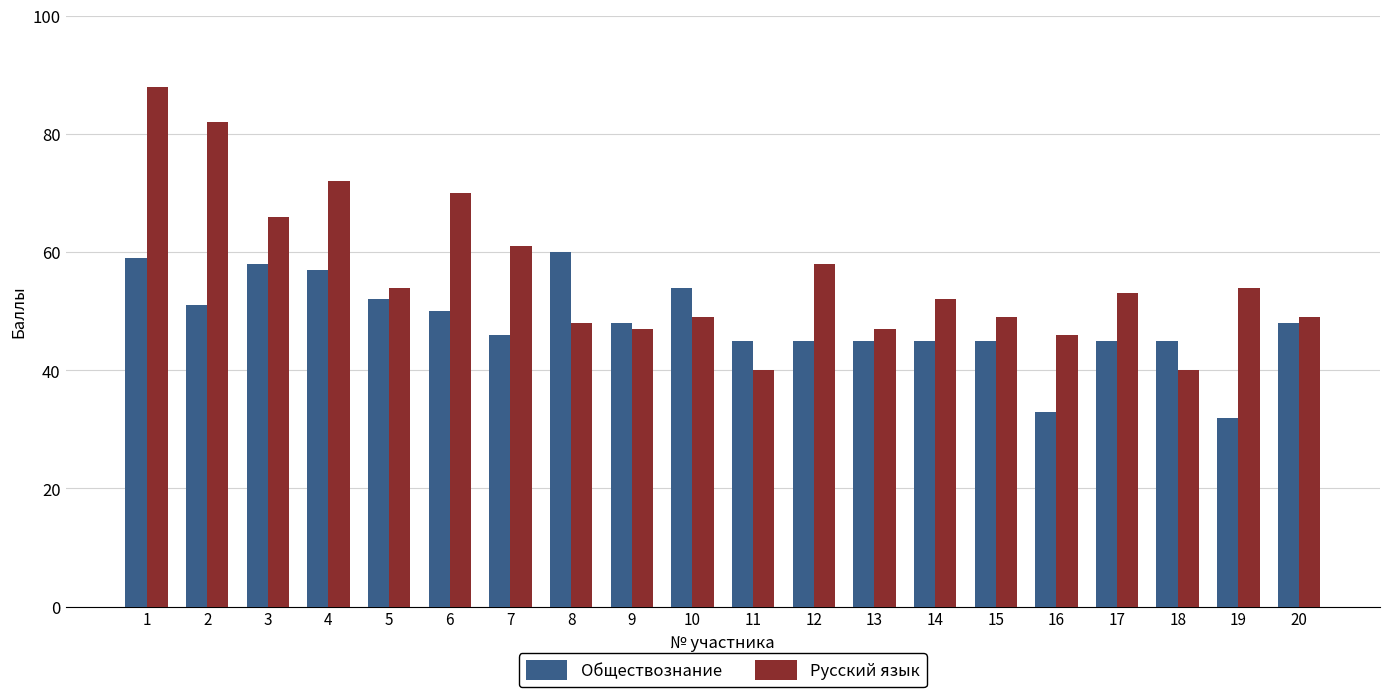

At which label does Обществознание reach its minimum?

19